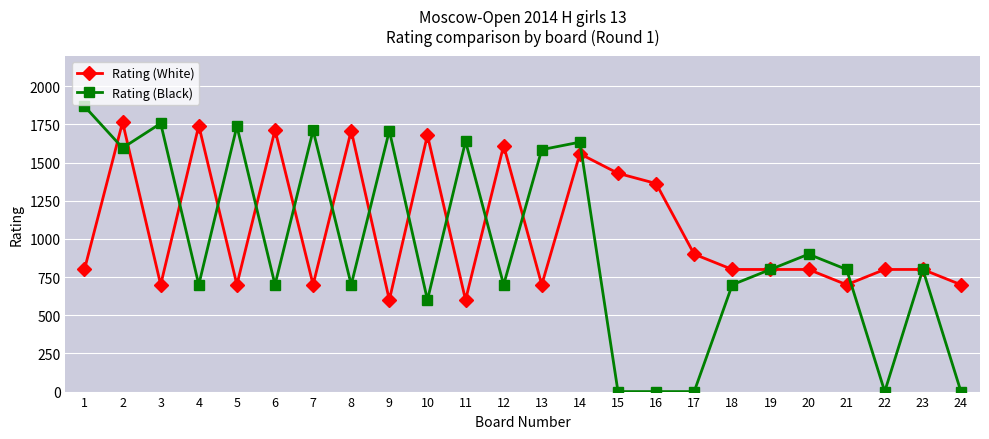

True or false: Rating (White) has a value of 295 at 21.

False